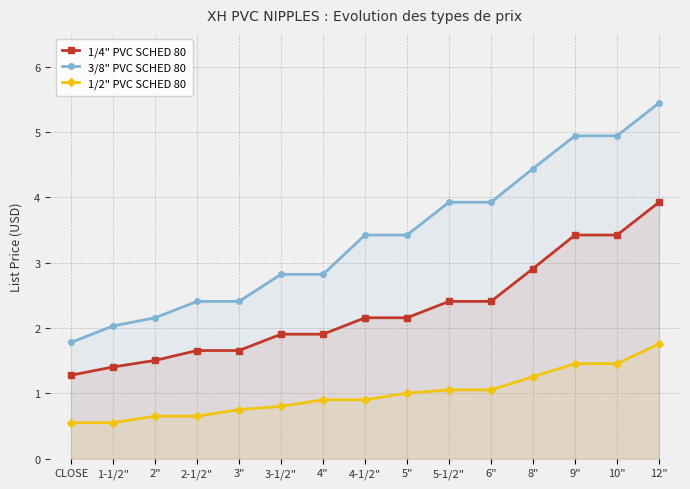

Reading left to right, extract all data points from this chart.

1/4" PVC SCHED 80: CLOSE=1.3	1-1/2"=1.4	2"=1.5	2-1/2"=1.7	3"=1.7	3-1/2"=1.9	4"=1.9	4-1/2"=2.2	5"=2.2	5-1/2"=2.4	6"=2.4	8"=2.9	9"=3.4	10"=3.4	12"=3.9
3/8" PVC SCHED 80: CLOSE=1.8	1-1/2"=2.0	2"=2.2	2-1/2"=2.4	3"=2.4	3-1/2"=2.8	4"=2.8	4-1/2"=3.4	5"=3.4	5-1/2"=3.9	6"=3.9	8"=4.4	9"=4.9	10"=4.9	12"=5.4
1/2" PVC SCHED 80: CLOSE=0.6	1-1/2"=0.6	2"=0.7	2-1/2"=0.7	3"=0.8	3-1/2"=0.8	4"=0.9	4-1/2"=0.9	5"=1.0	5-1/2"=1.1	6"=1.1	8"=1.3	9"=1.5	10"=1.5	12"=1.8